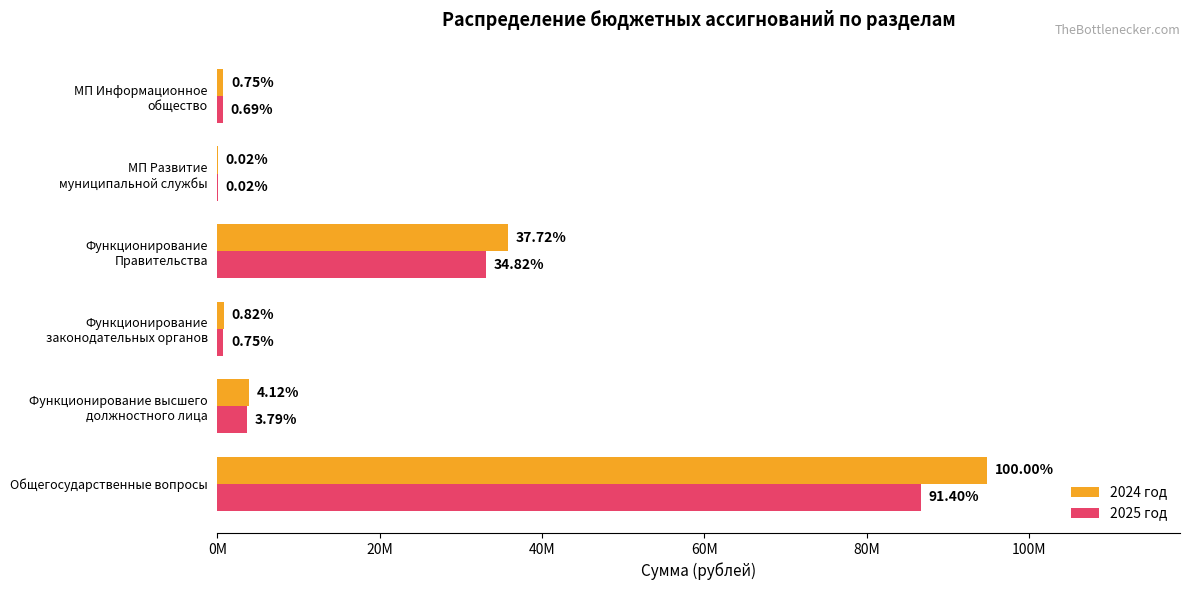

What are all the series names shown in the legend?

2024 год, 2025 год